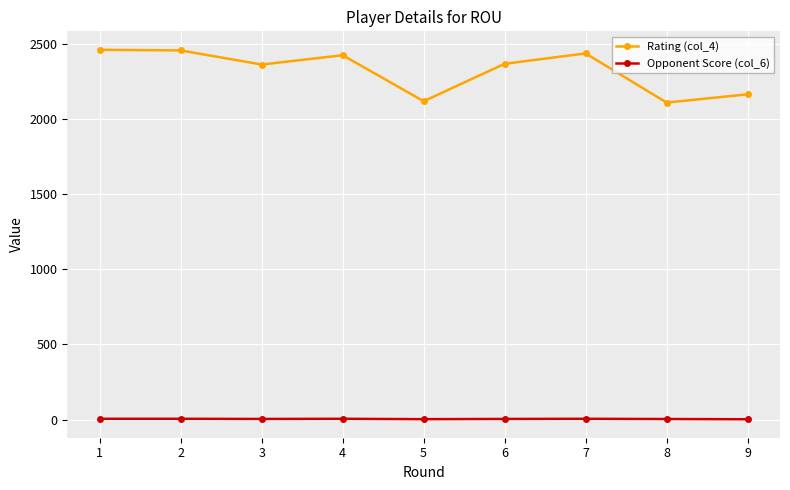

True or false: Opponent Score (col_6) and Rating (col_4) intersect in this chart.

False